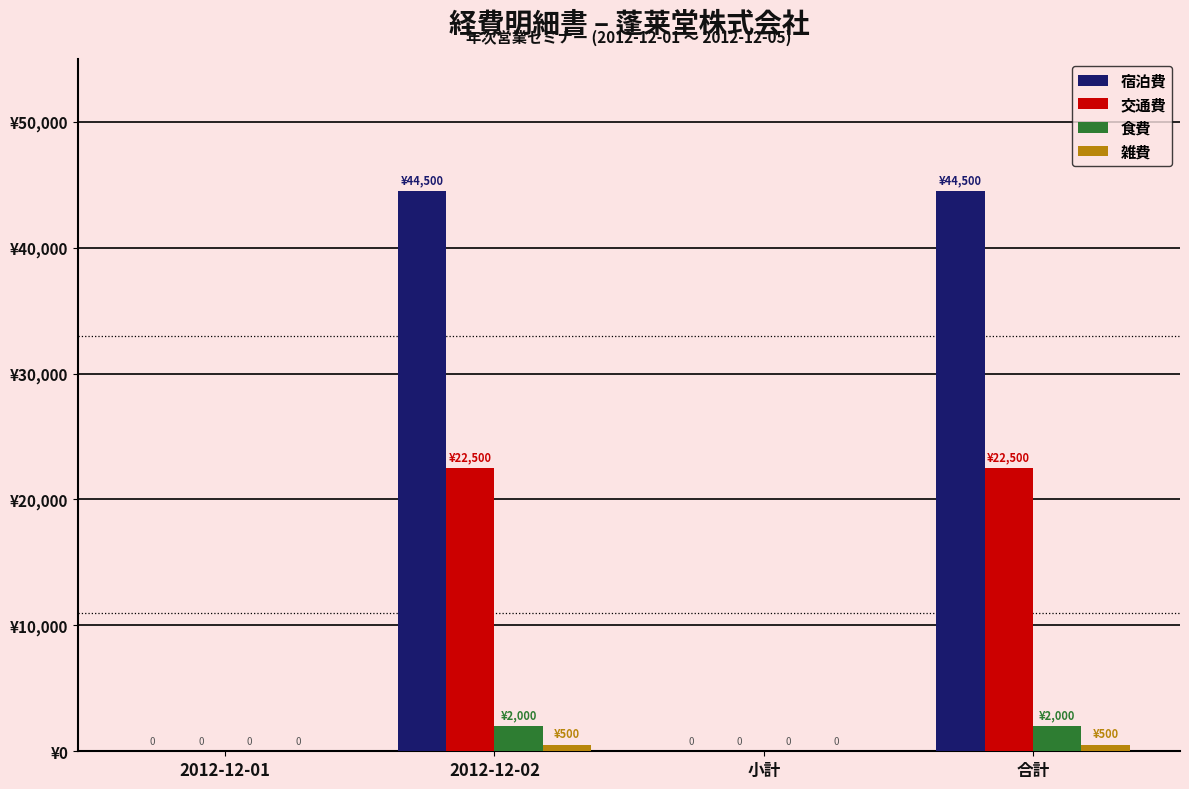

Between 2012-12-01 and 2012-12-02, which series saw the biggest shift?

宿泊費